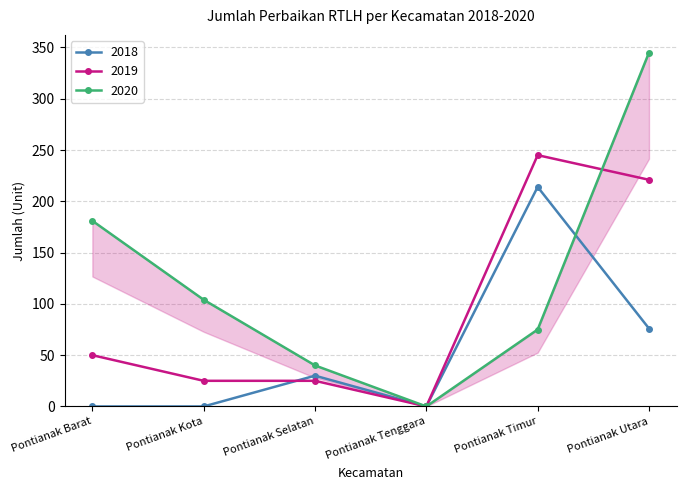

How many values in 2020 are above zero?

5